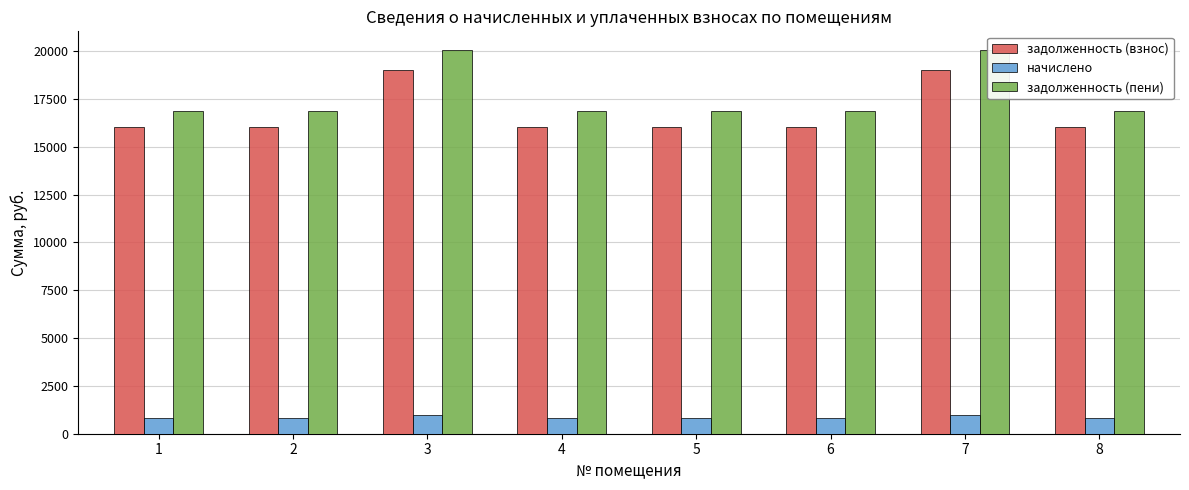

What is the difference between the maximum and minimum values in the задолженность (взнос) series?

2988.5